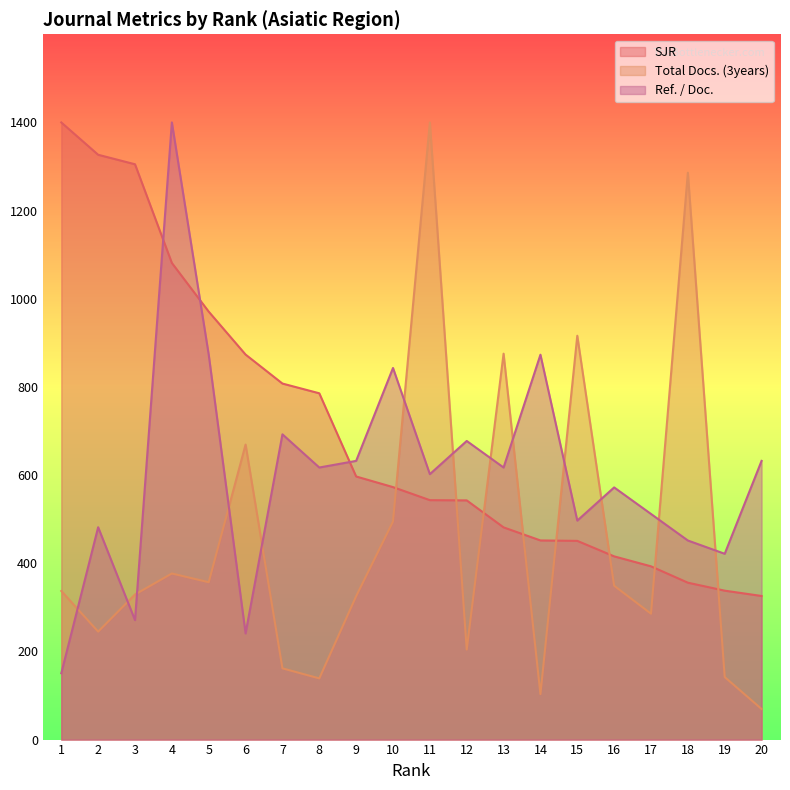

How many intersections are there between SJR and Total Docs. (3years)?

8